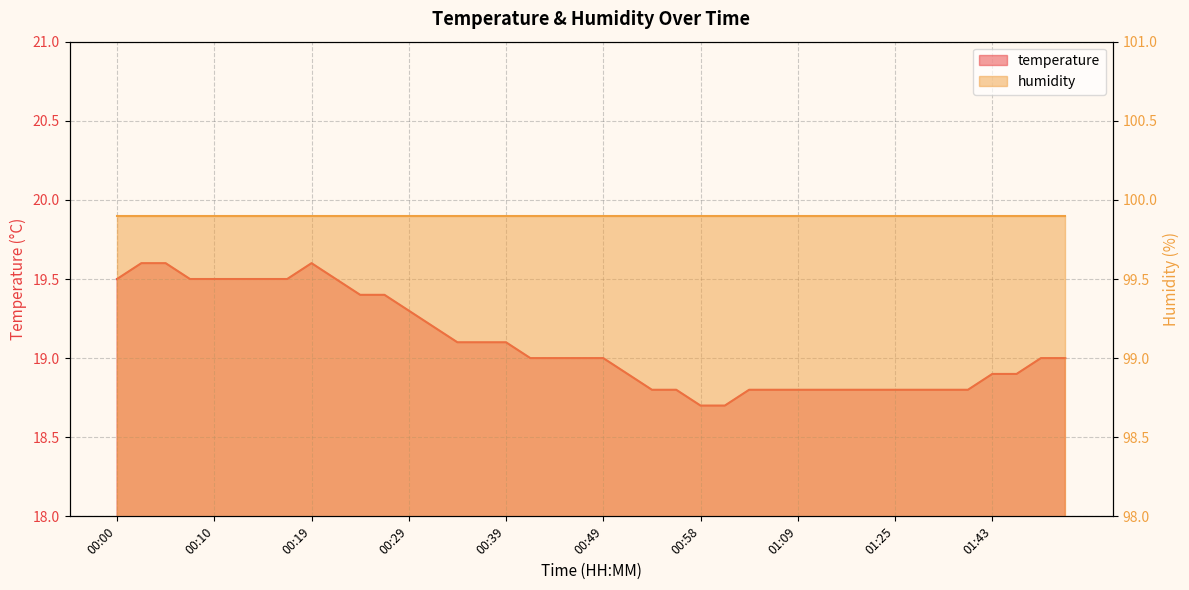

What is the sum of all values?

763.6